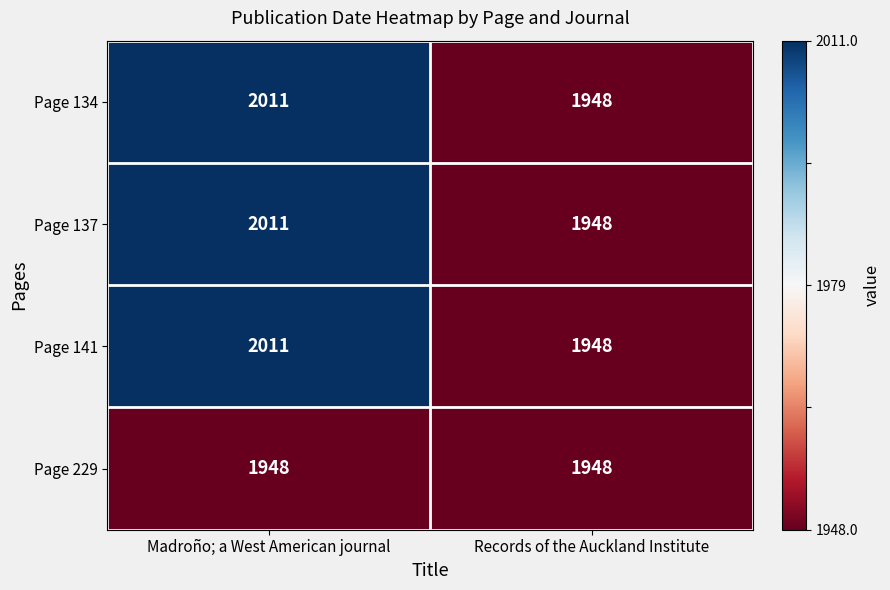

What value does the Page 229 series have at Records of the Auckland Institute?

1948